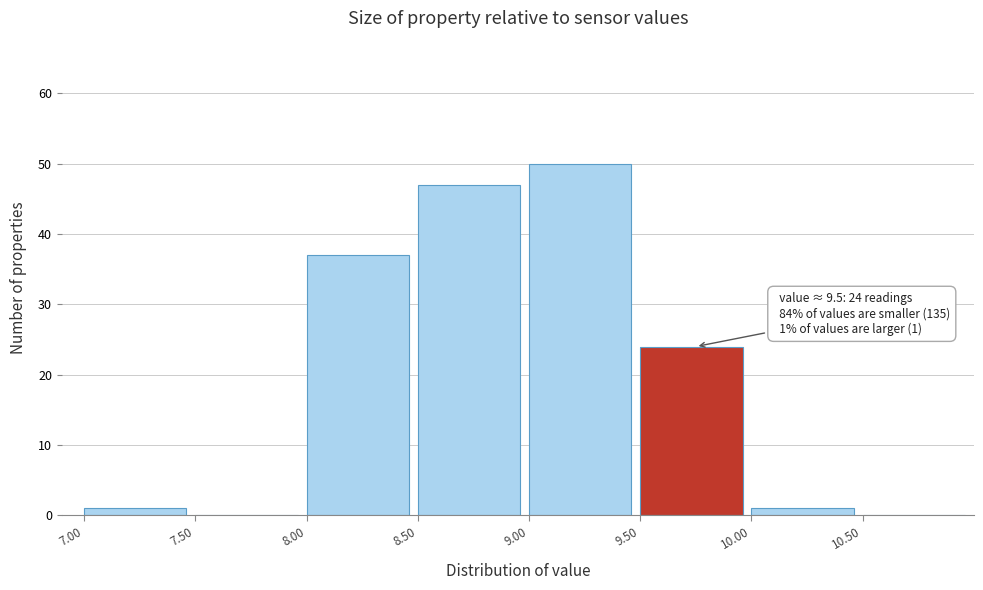

Over which range of the x-axis is the bar tallest?

9.0 to 9.5